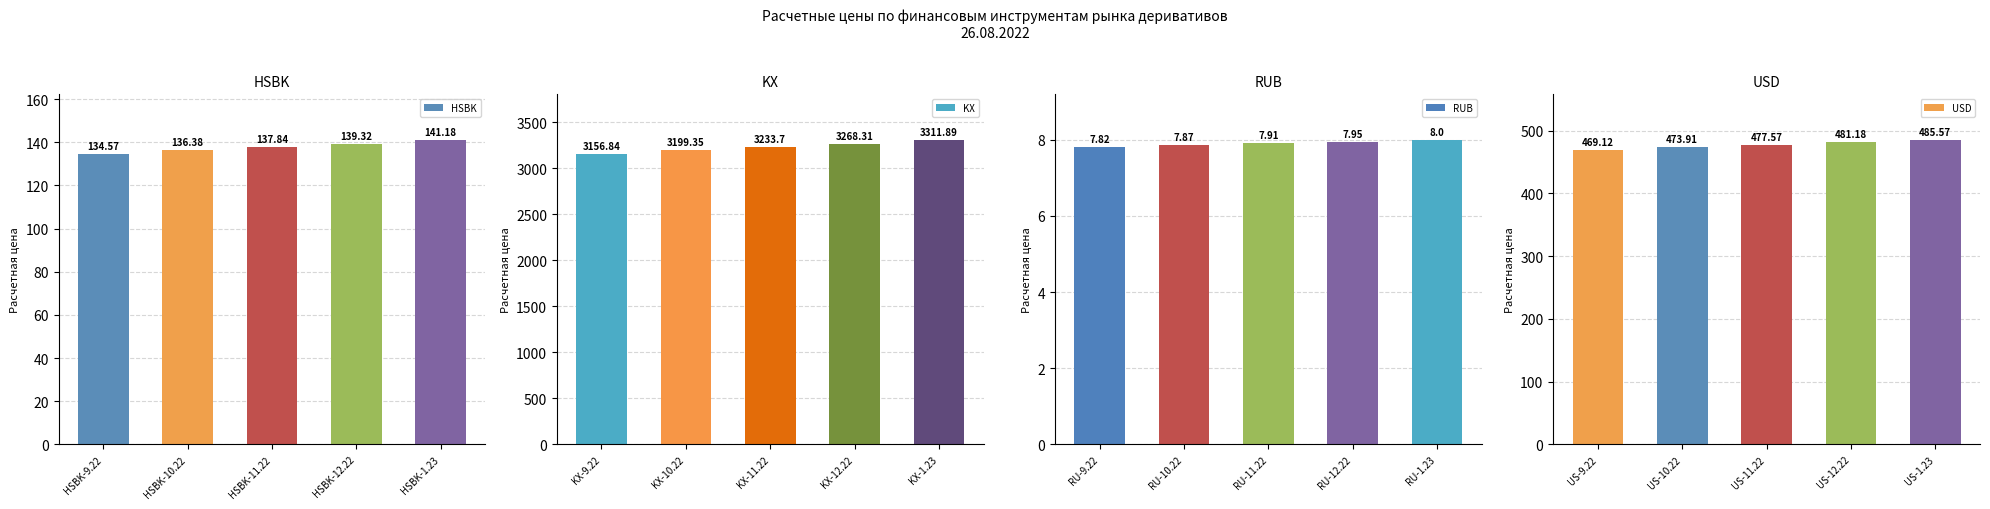

At which label does RUB reach its peak?

RU-1.23